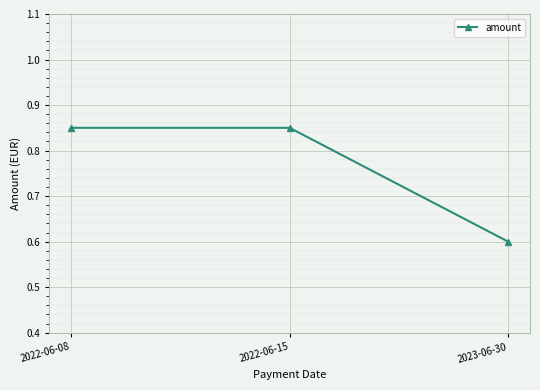

Where is the data nearest to the value 0?

2023-06-30